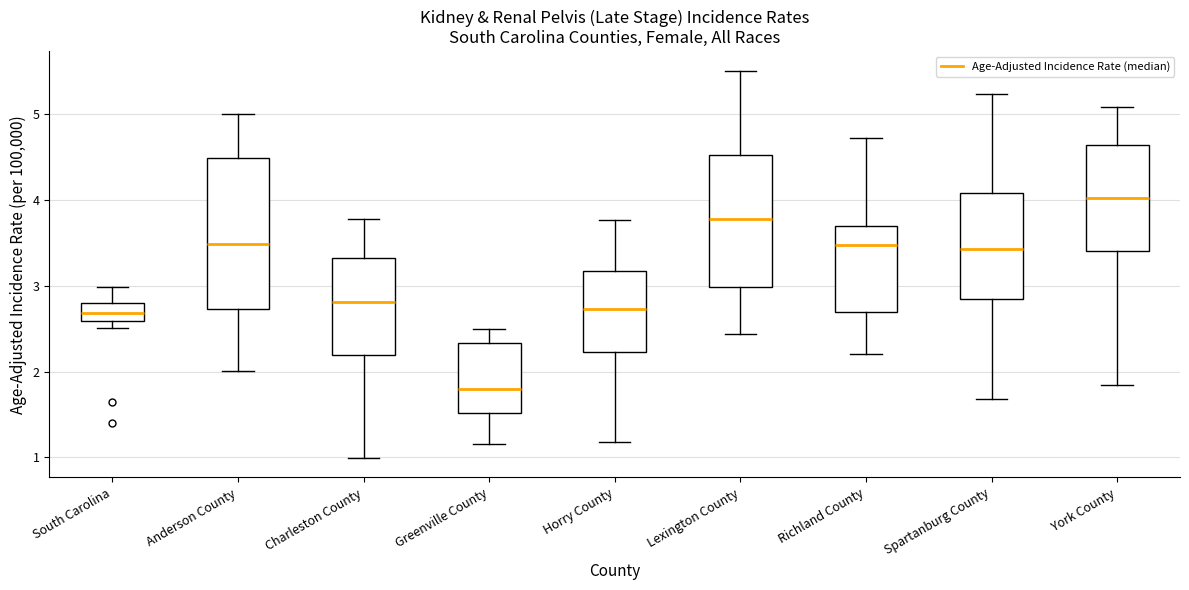

Comparing the boxes themselves (not the whiskers), which one is the tallest?

Anderson County